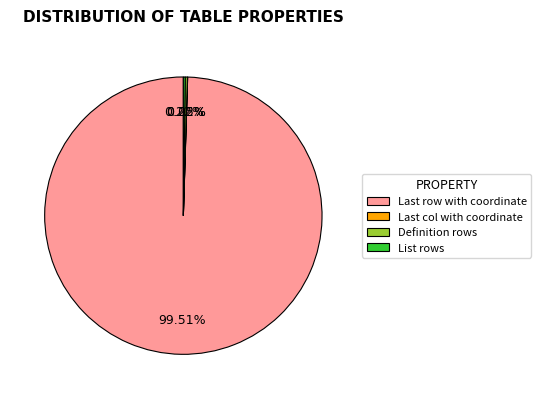

Is there any slice that represents more than half of the pie?

Yes